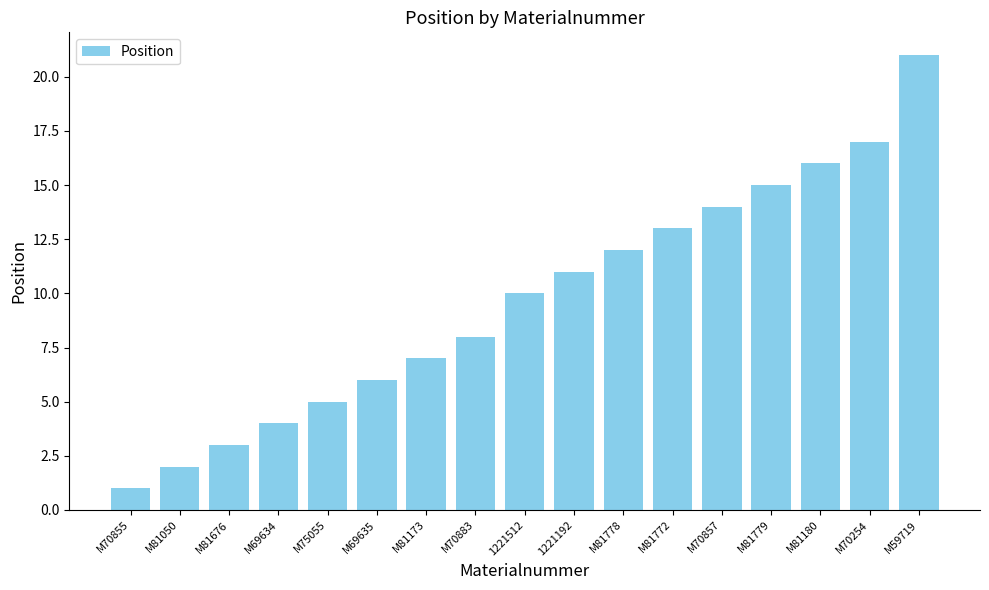

What is the sum of the values at M81778 and 1221512?

22